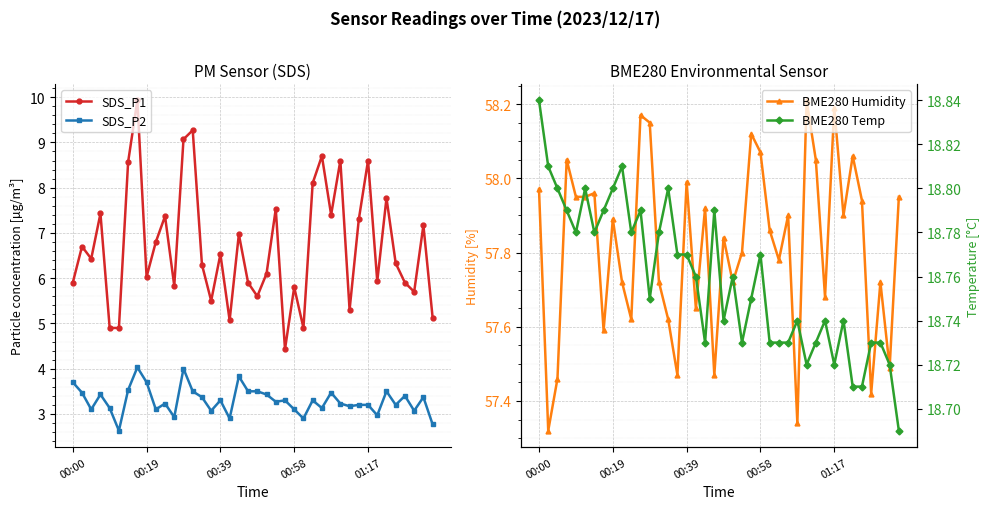

Is this an area chart (filled region under the line)?

No